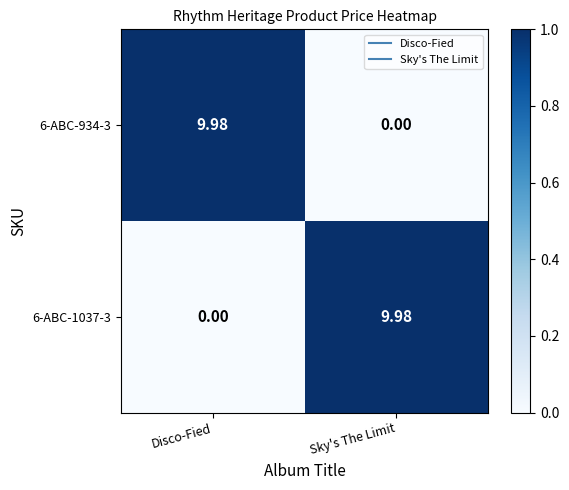

At which label does 6-ABC-1037-3 first exceed 9?

Sky's The Limit